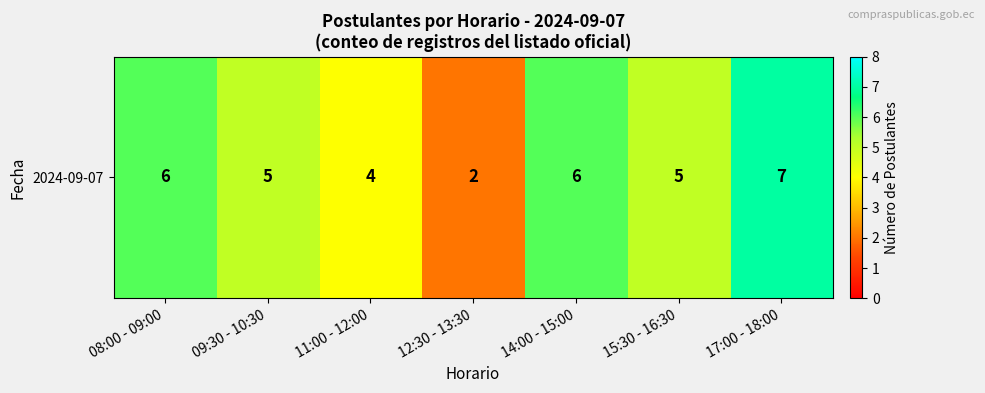

How many data points are above 5?

3